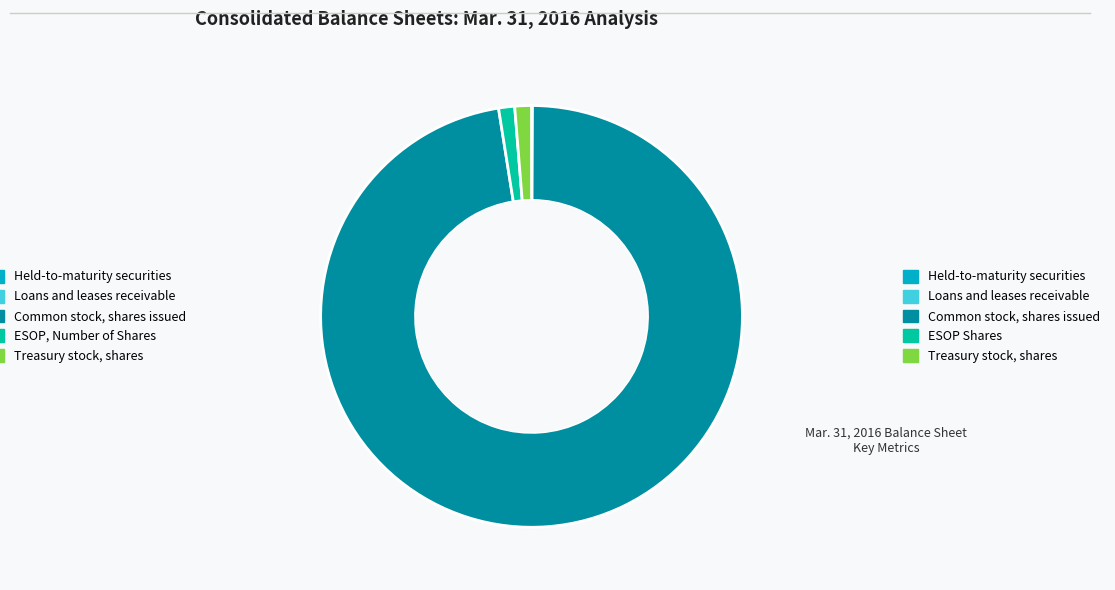

Does any single category account for the majority?

Yes